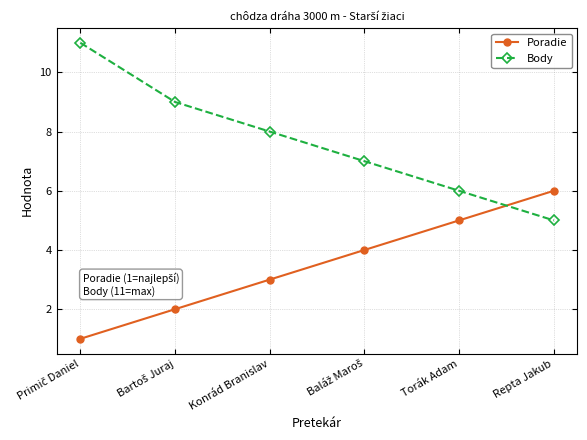

What is the highest value of the Body series?

11